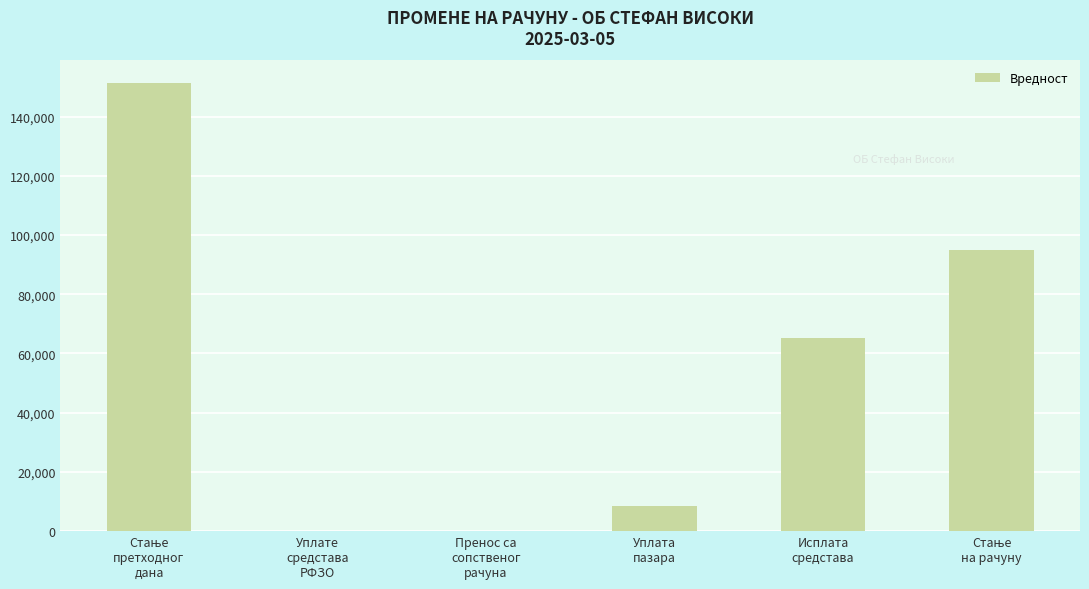

What is the sum of all values?

319844.5